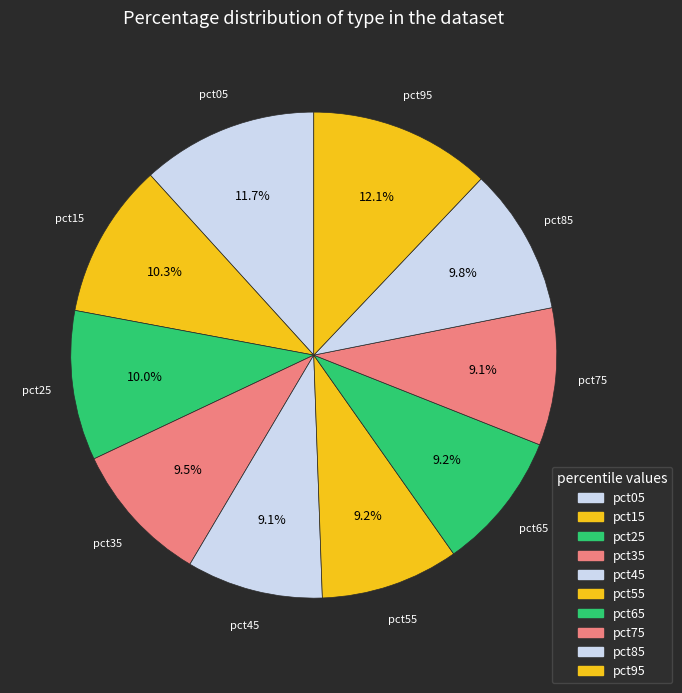

How many slices are in this pie chart?

10